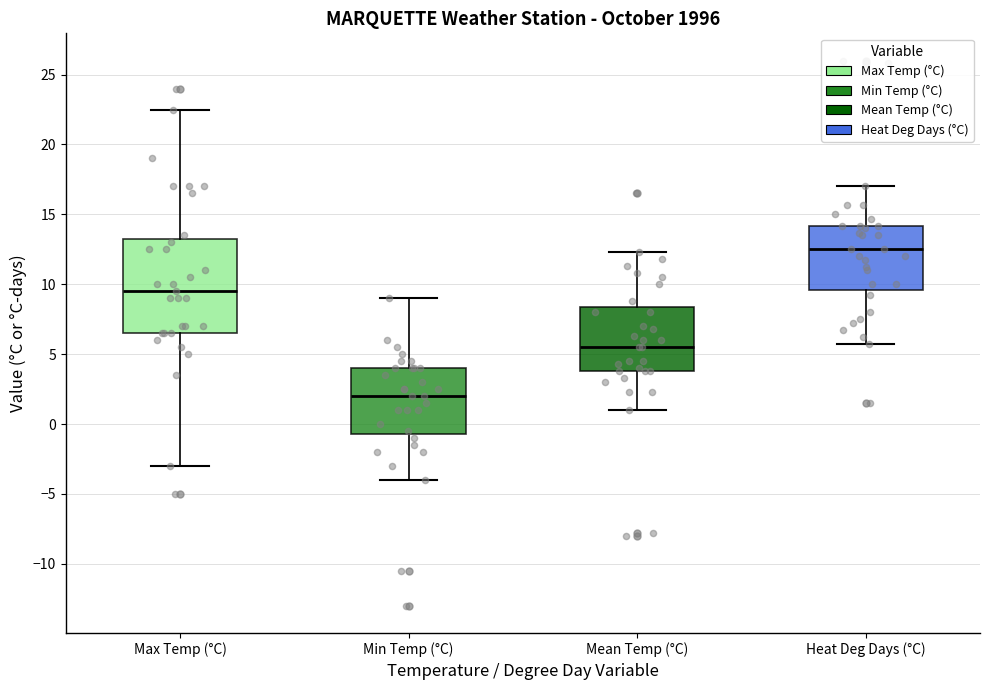

Which box is the tallest, from its lower edge to its upper edge?

Max Temp (°C)